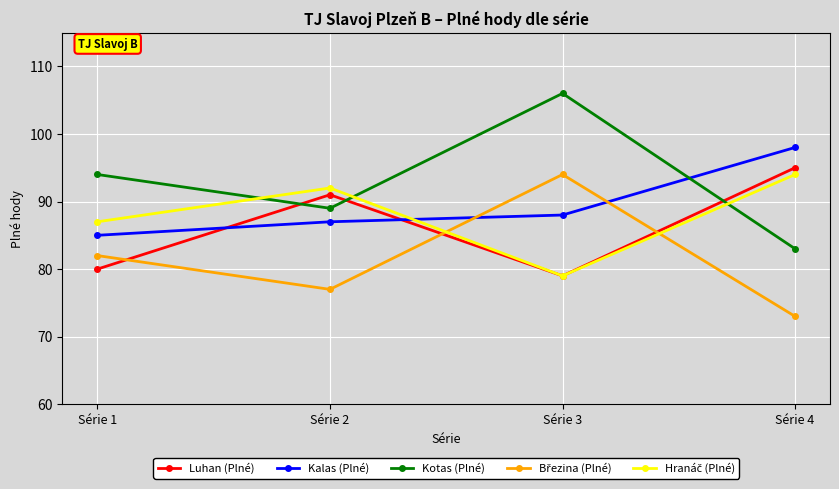

What is the total value across all series at Série 1?

428